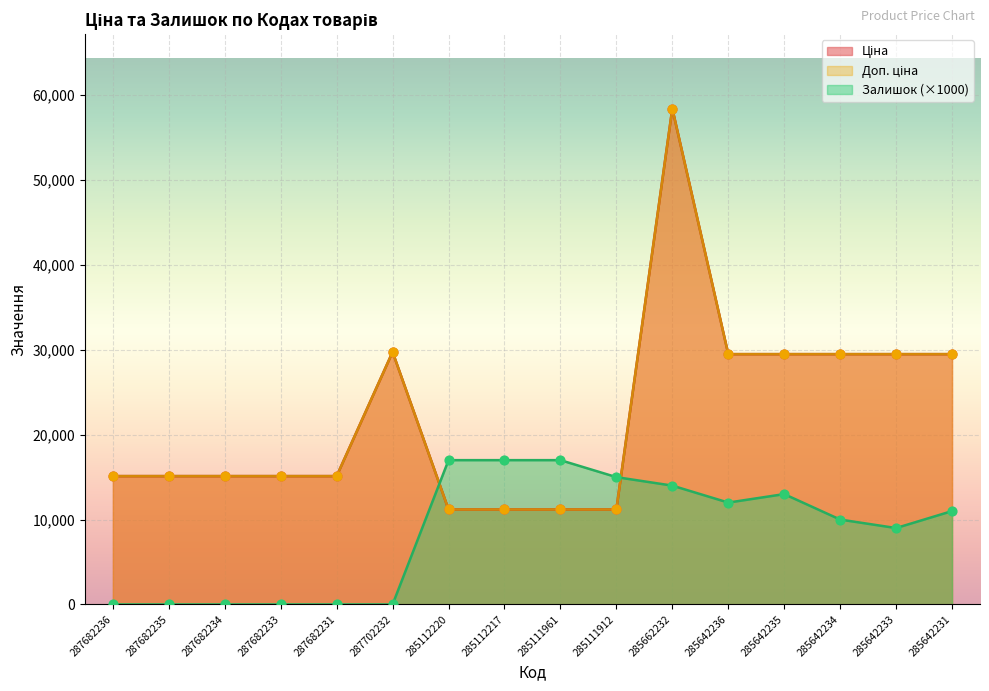

Which series contains the lowest Y value?

Залишок